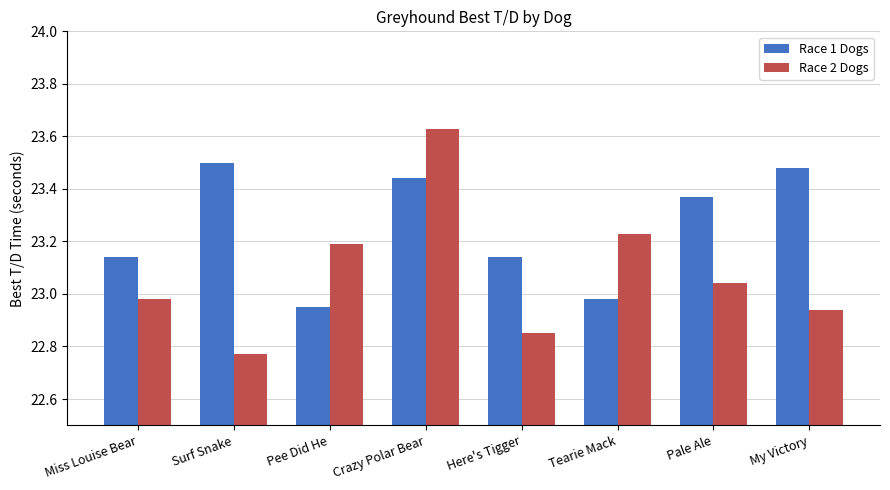

Which series changed the most between Miss Louise Bear and Crazy Polar Bear?

Race 2 Dogs